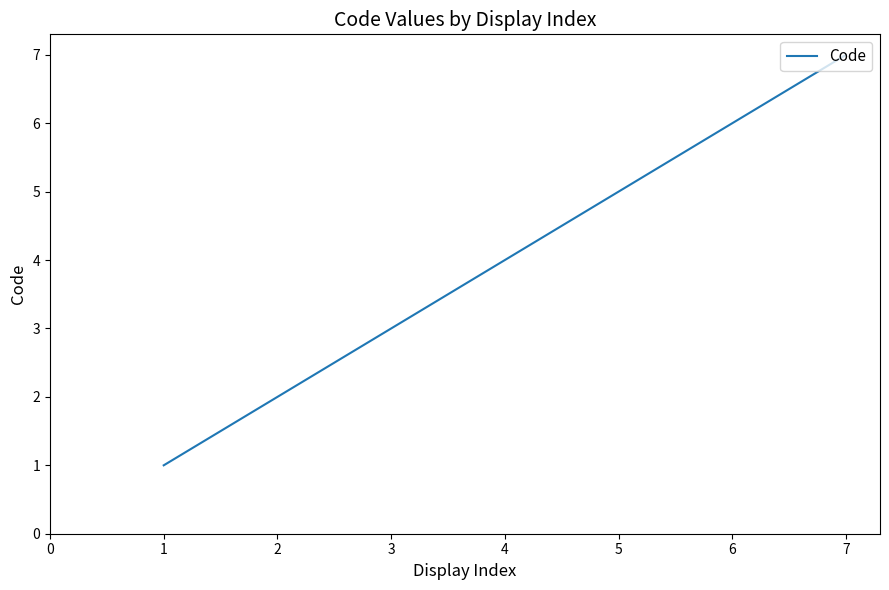

What is the sum of the values at 6 and 4?

10